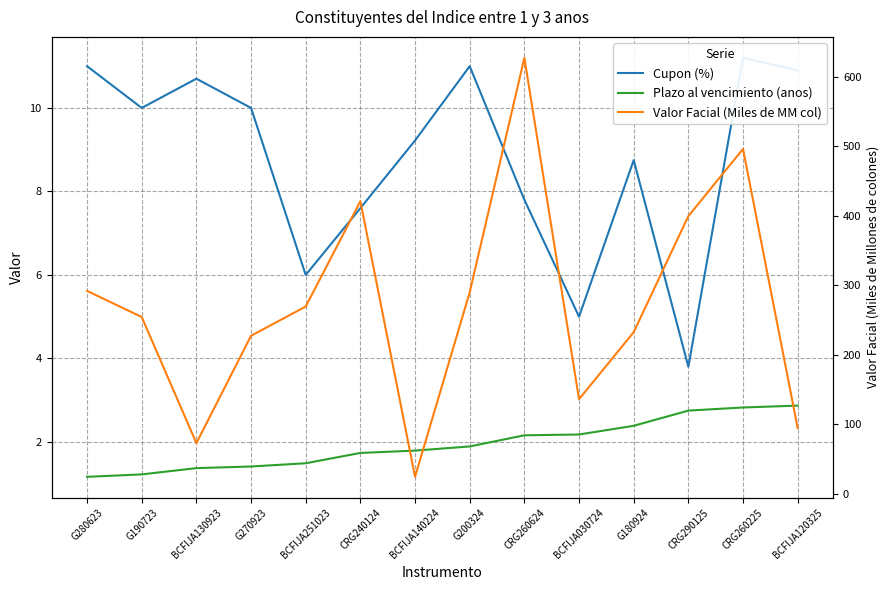

Which series has the largest range (max minus min)?

Valor Facial (Miles de MM col)